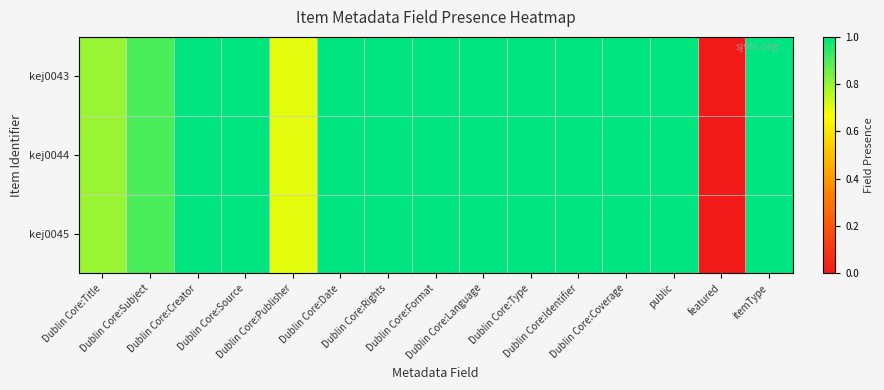

Rank the series by their maximum value, from lowest to highest.

kej0043, kej0044, kej0045